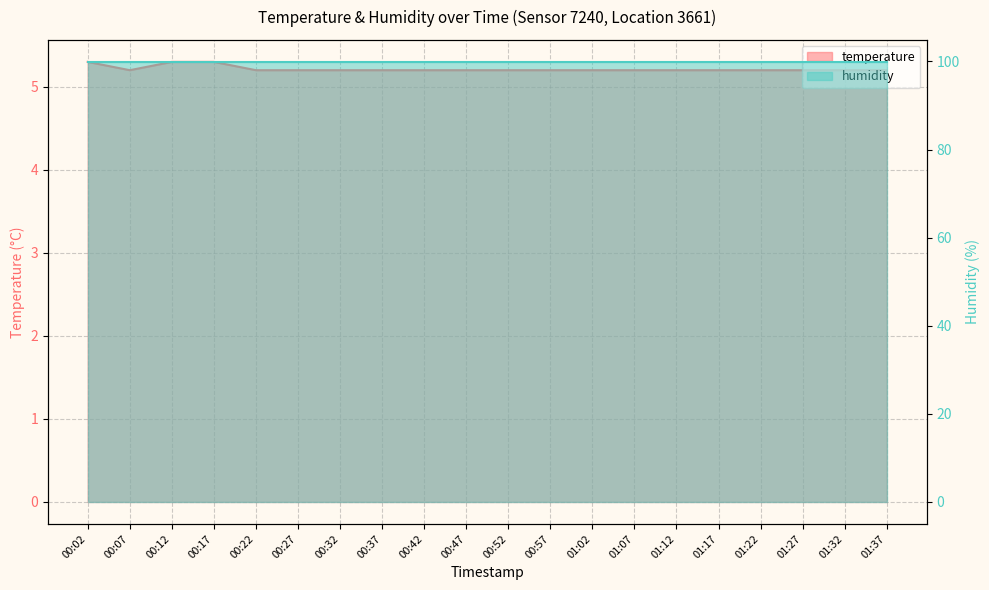

Where is the first local minimum?

00:07